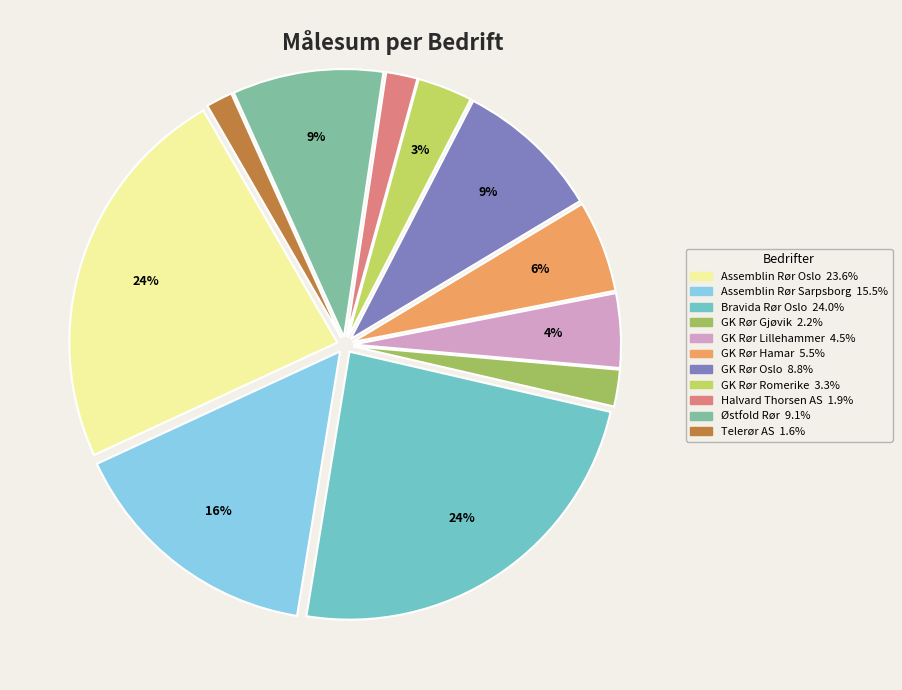

Between Halvard Thorsen AS and Østfold Rør, which is larger?

Østfold Rør